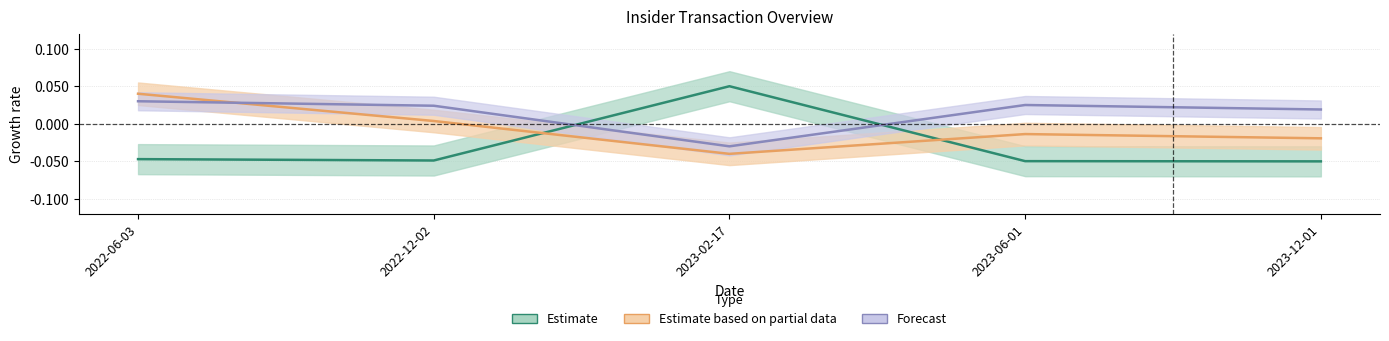

At which category is the sum across all series the highest?

2022-06-03